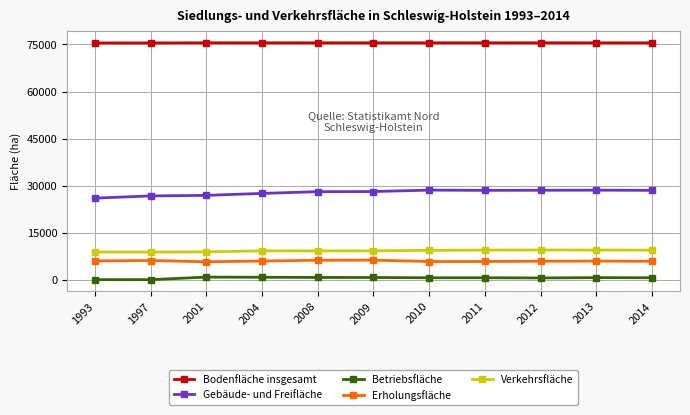

What is the maximum value shown in the chart?

75532.0